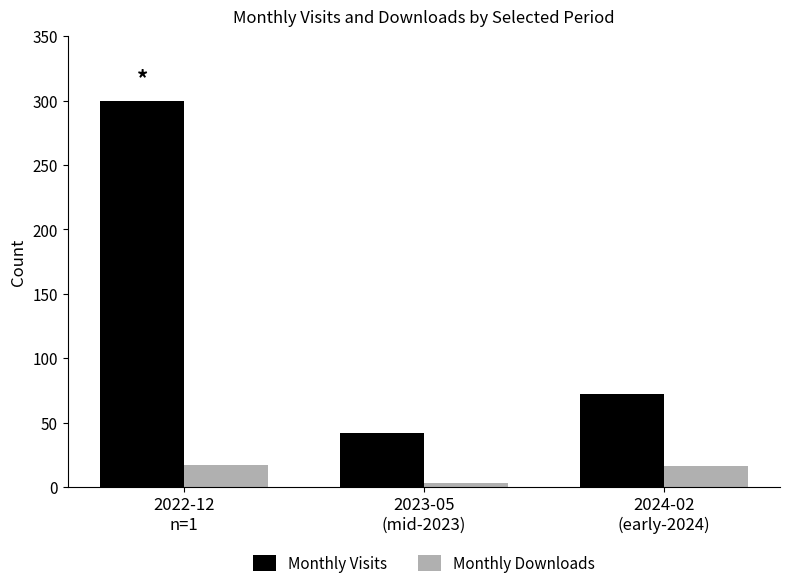

True or false: Monthly Visits has a value of 16 at 2024-02
(early-2024).

False